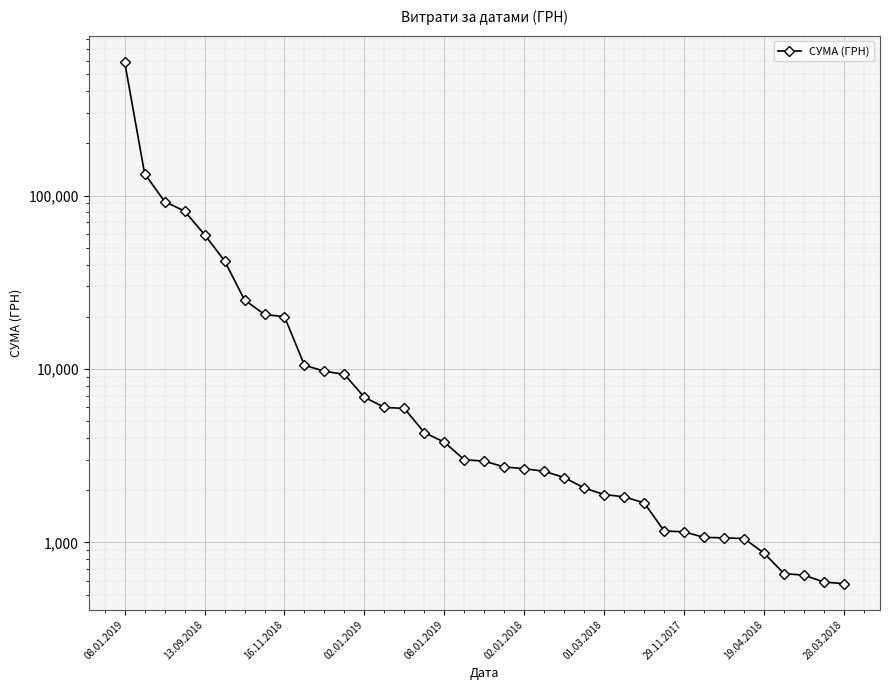

Count the number of values greater than 2939.

19